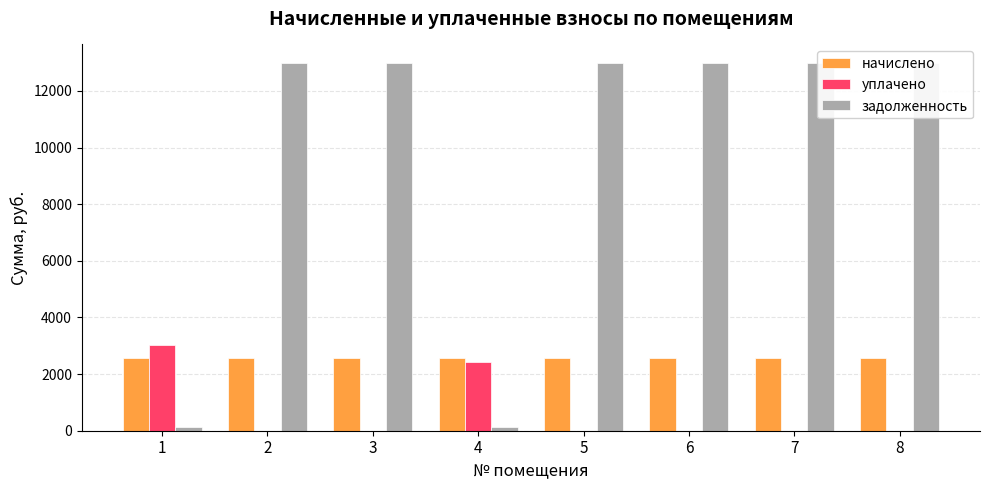

Which series changed the most between 7 and 8?

начислено